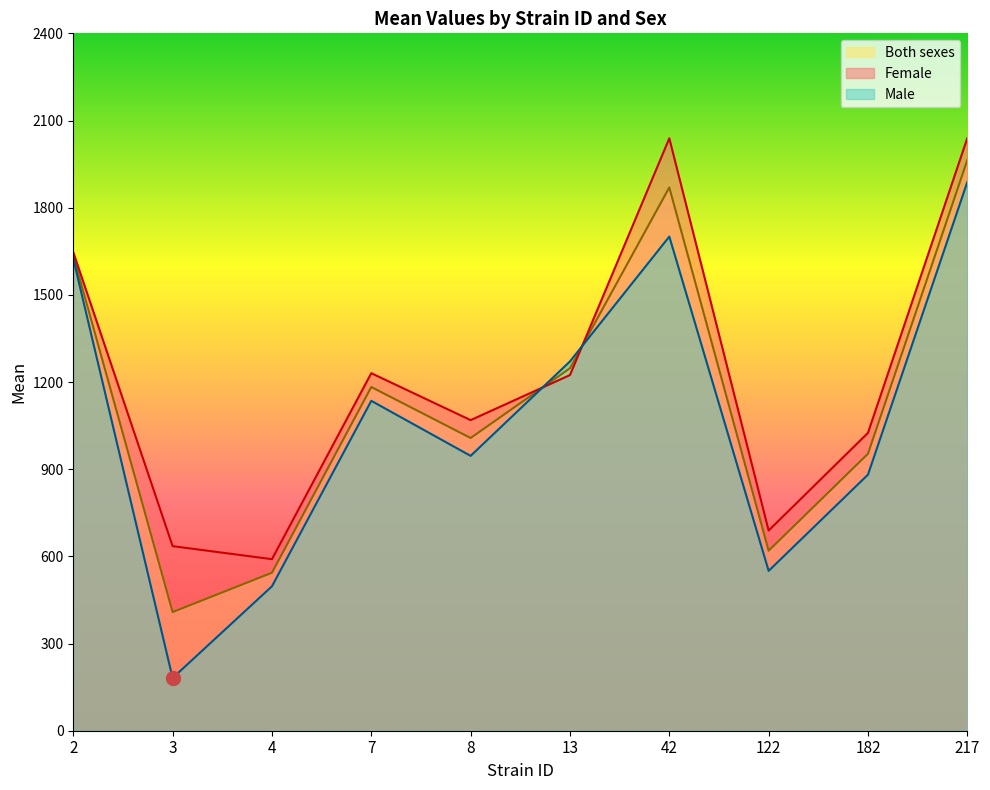

True or false: mean_both and mean_f intersect in this chart.

True